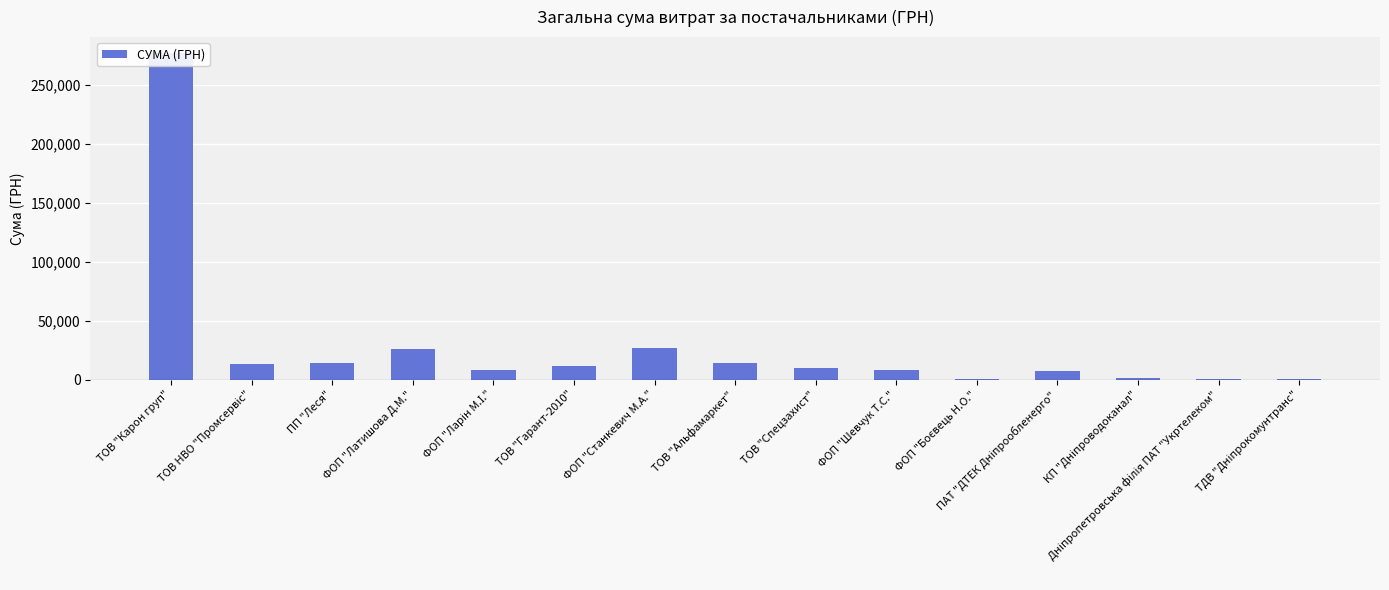

How many series are shown in this chart?

1